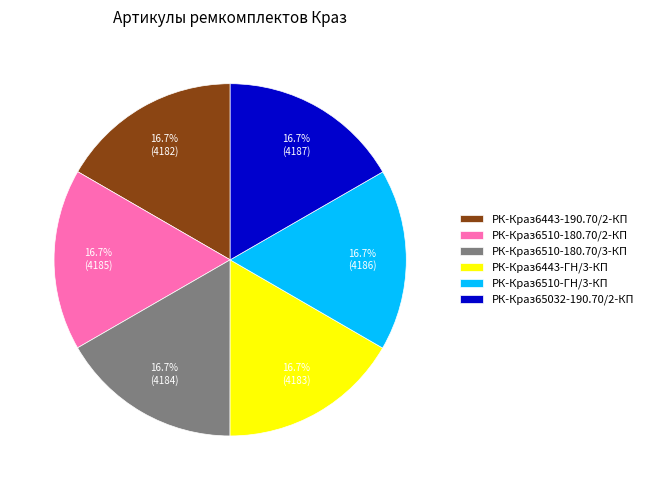

Is РК-Краз6443-190.70/2-КП the majority of the pie?

No